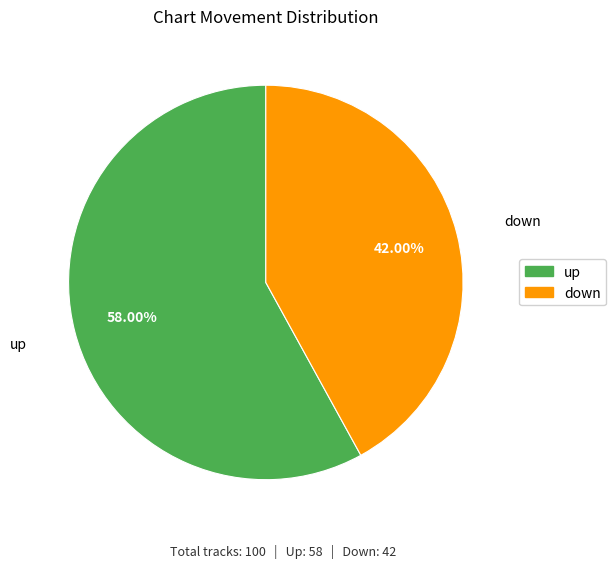

Count the number of slices in the pie.

2